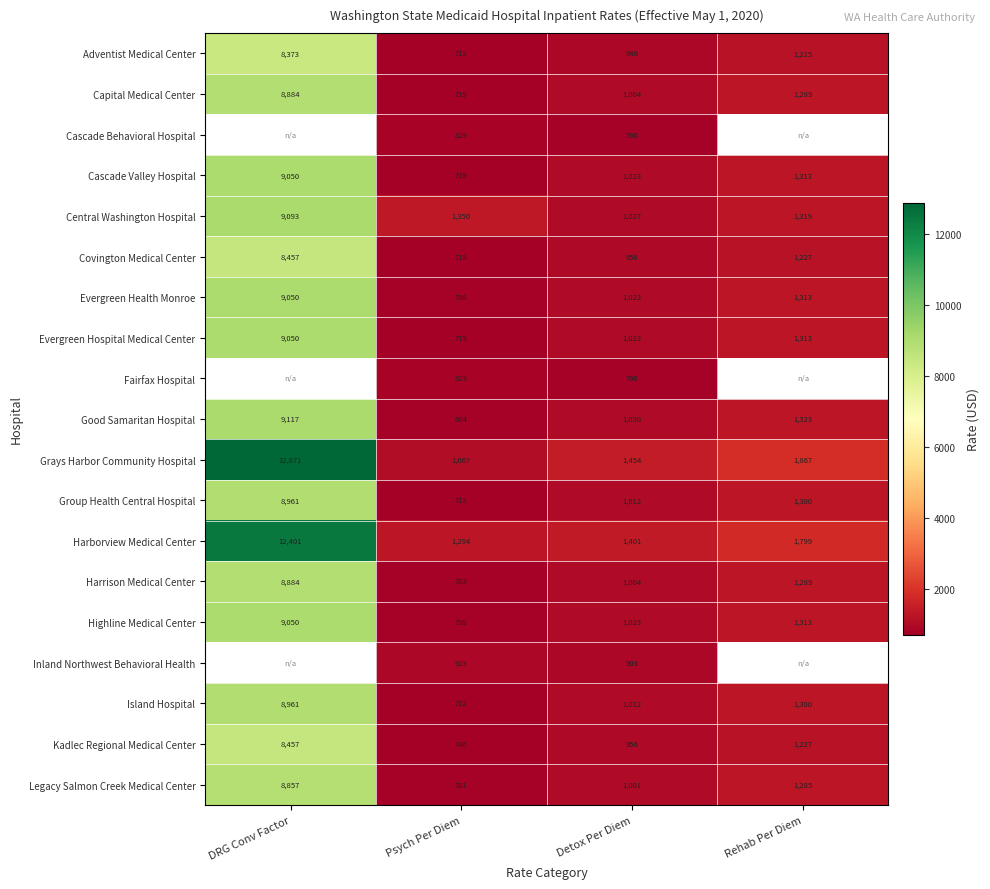

True or false: Kadlec Regional Medical Center has a value of 1764.8 at DRG Conv Factor.

False